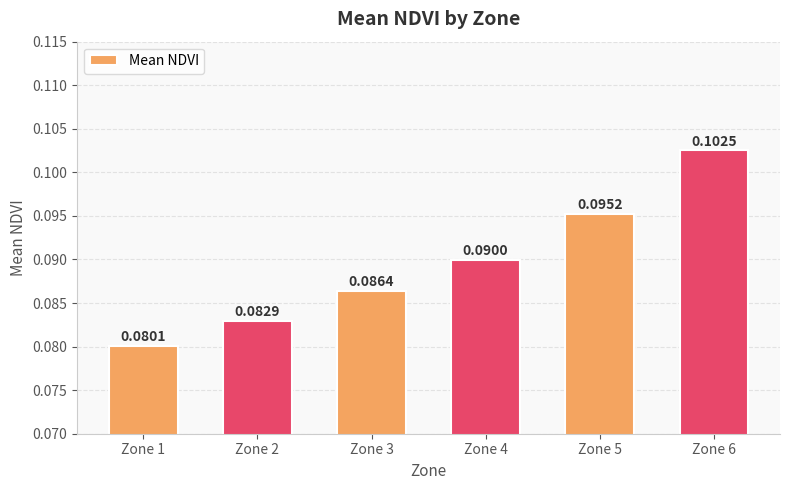

What is the sum of the values at Zone 4 and Zone 2?

0.2